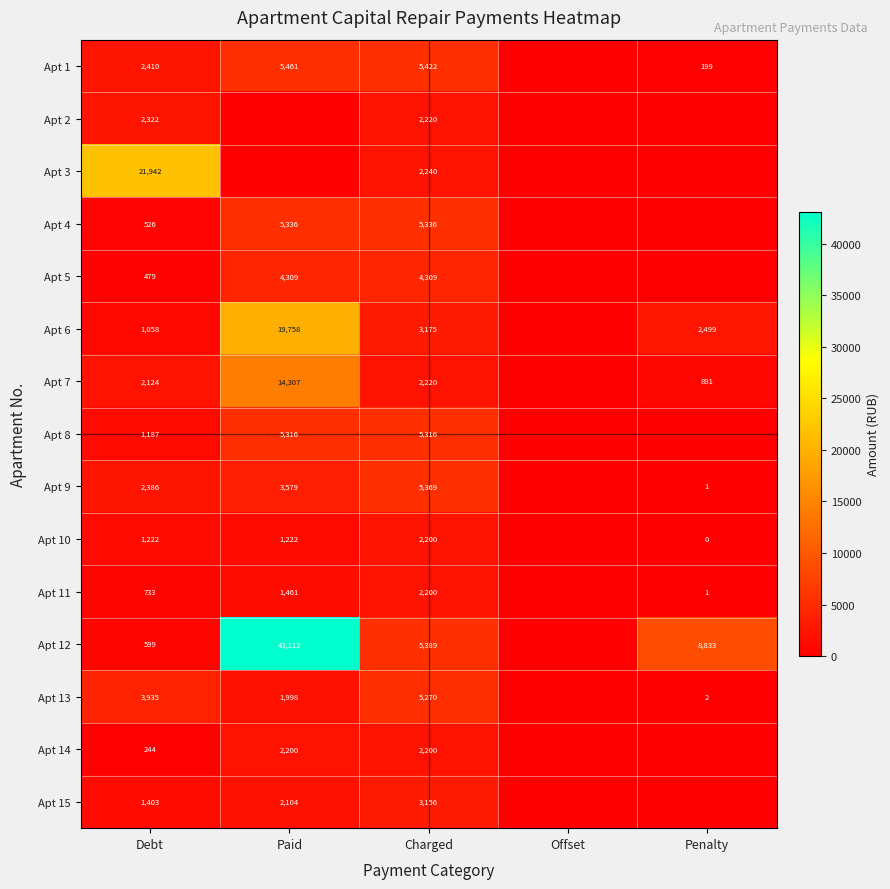

What is the difference between the highest and lowest values at Charged?

3222